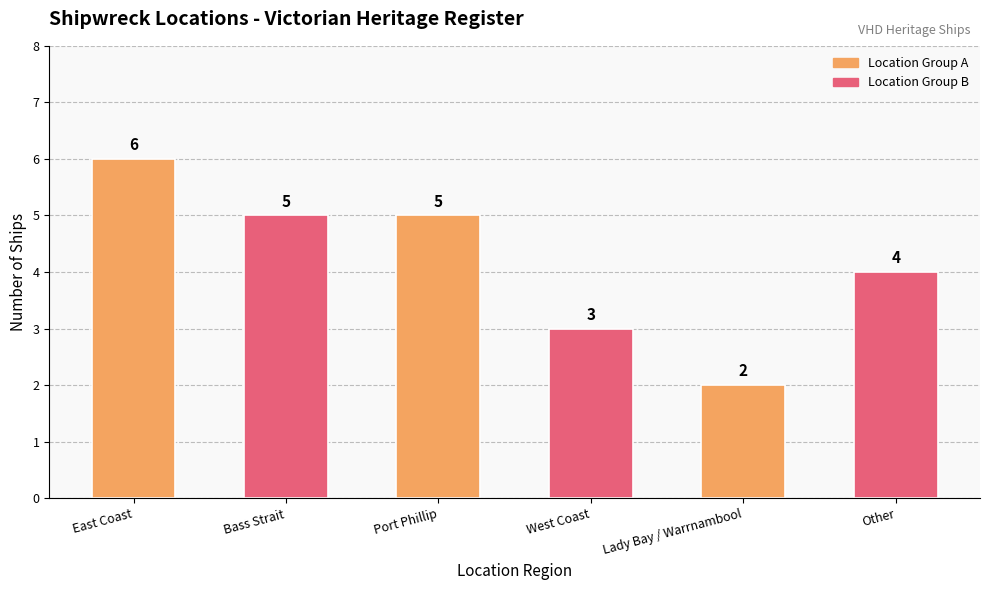

Which has a higher value, Lady Bay / Warrnambool or Other?

Other